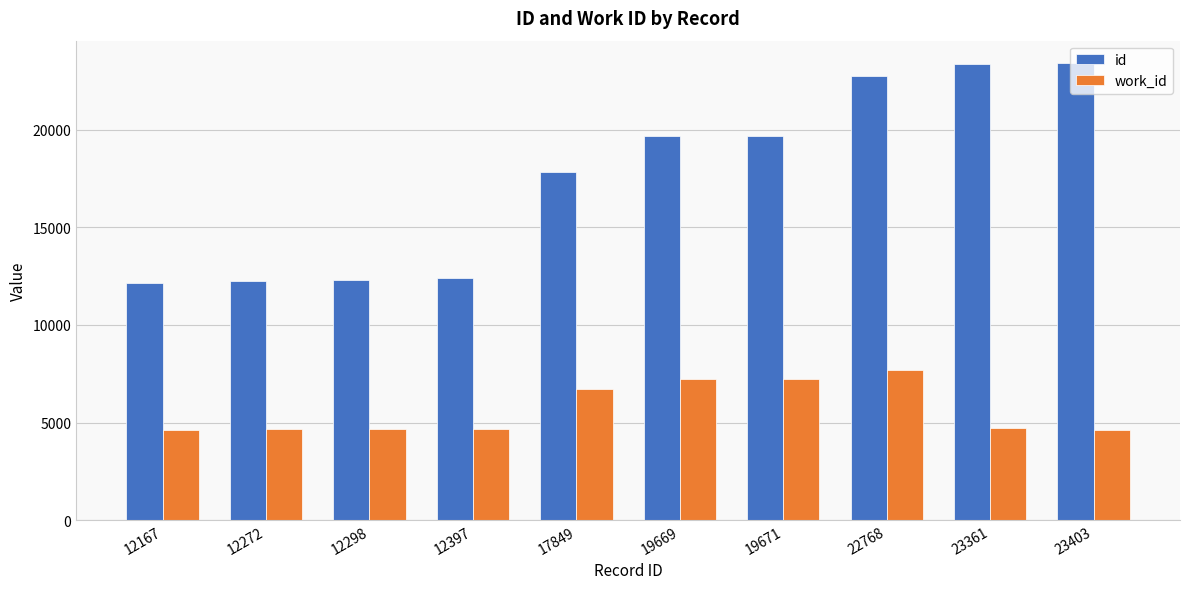

Does the chart contain stacked bars?

No